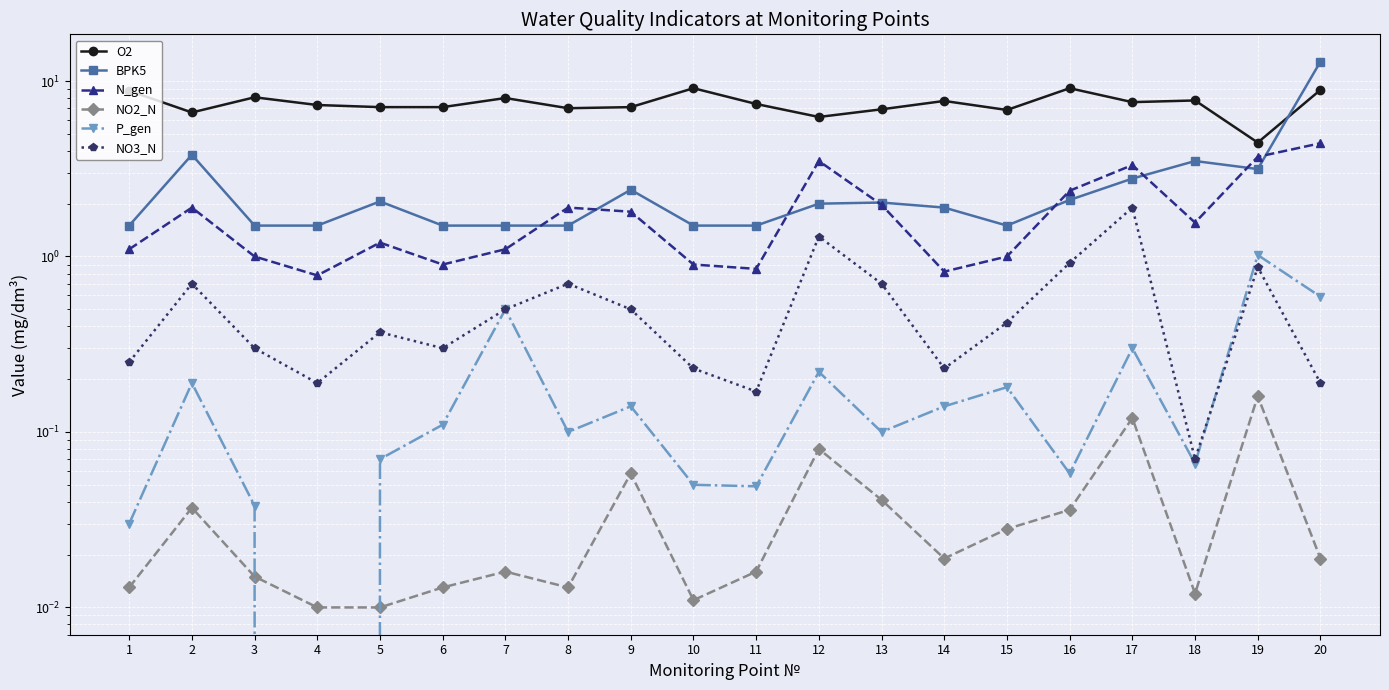

Which category has the highest value in the P_gen series?

19